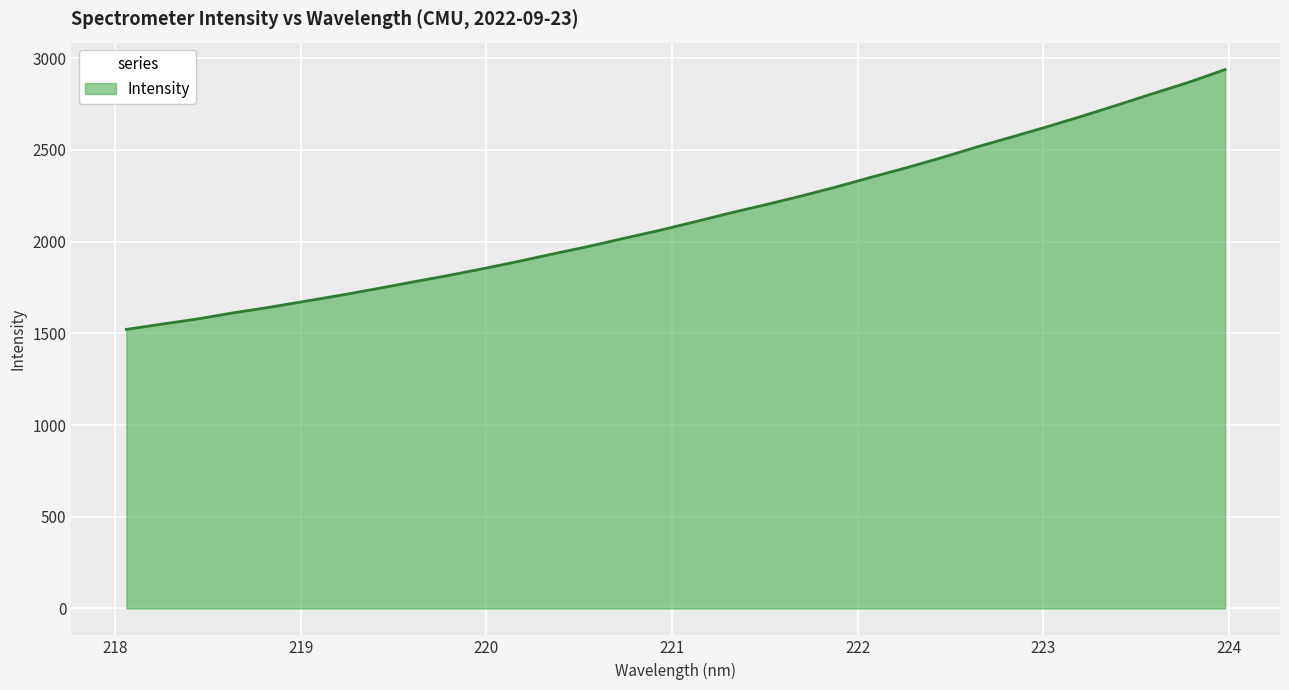

What is the minimum value shown in the chart?

1521.4